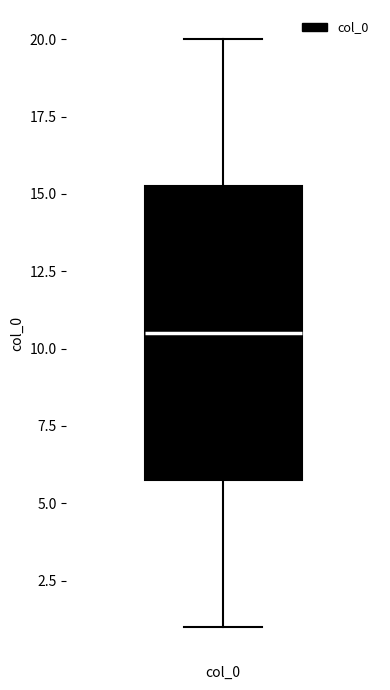

Where does the lower whisker of the box for col_0 end on the y-axis? The values are not printed on the chart, so give them approximately, as read against the axis.

1.0